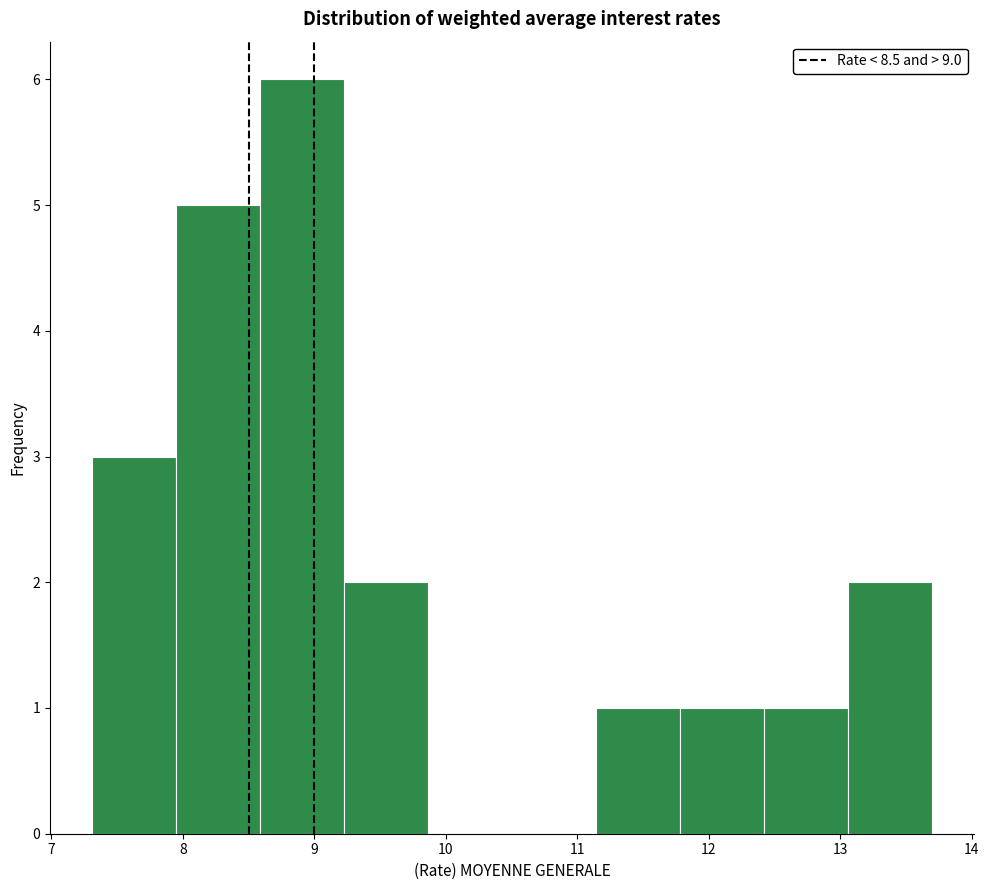

Reading left to right, list every bar in this chart as the range it spans on the x-axis followed by its height. Neither the bar edges nor the heights are printed on the chart, so give them approximately, as read against the axes.

7.3 to 7.9: 3
7.9 to 8.6: 5
8.6 to 9.2: 6
9.2 to 9.9: 2
9.9 to 10.5: 0
10.5 to 11.1: 0
11.1 to 11.8: 1
11.8 to 12.4: 1
12.4 to 13.1: 1
13.1 to 13.7: 2